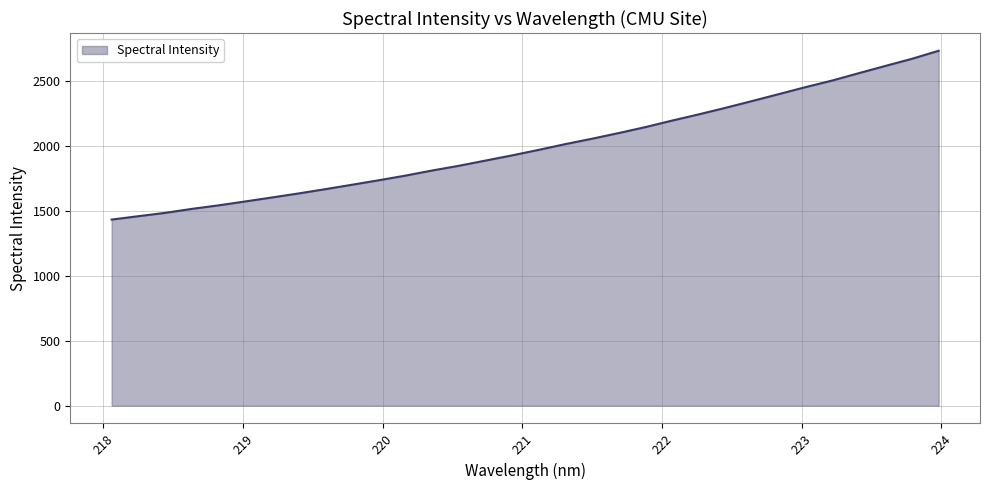

Does the chart have visible grid lines?

Yes